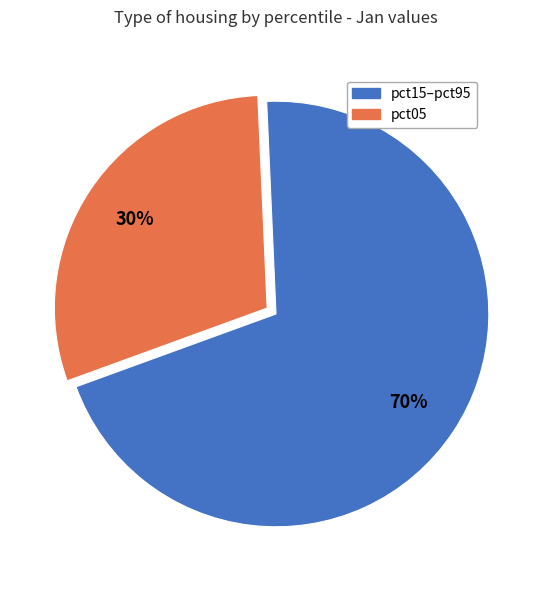

Is there a majority slice in this chart?

Yes